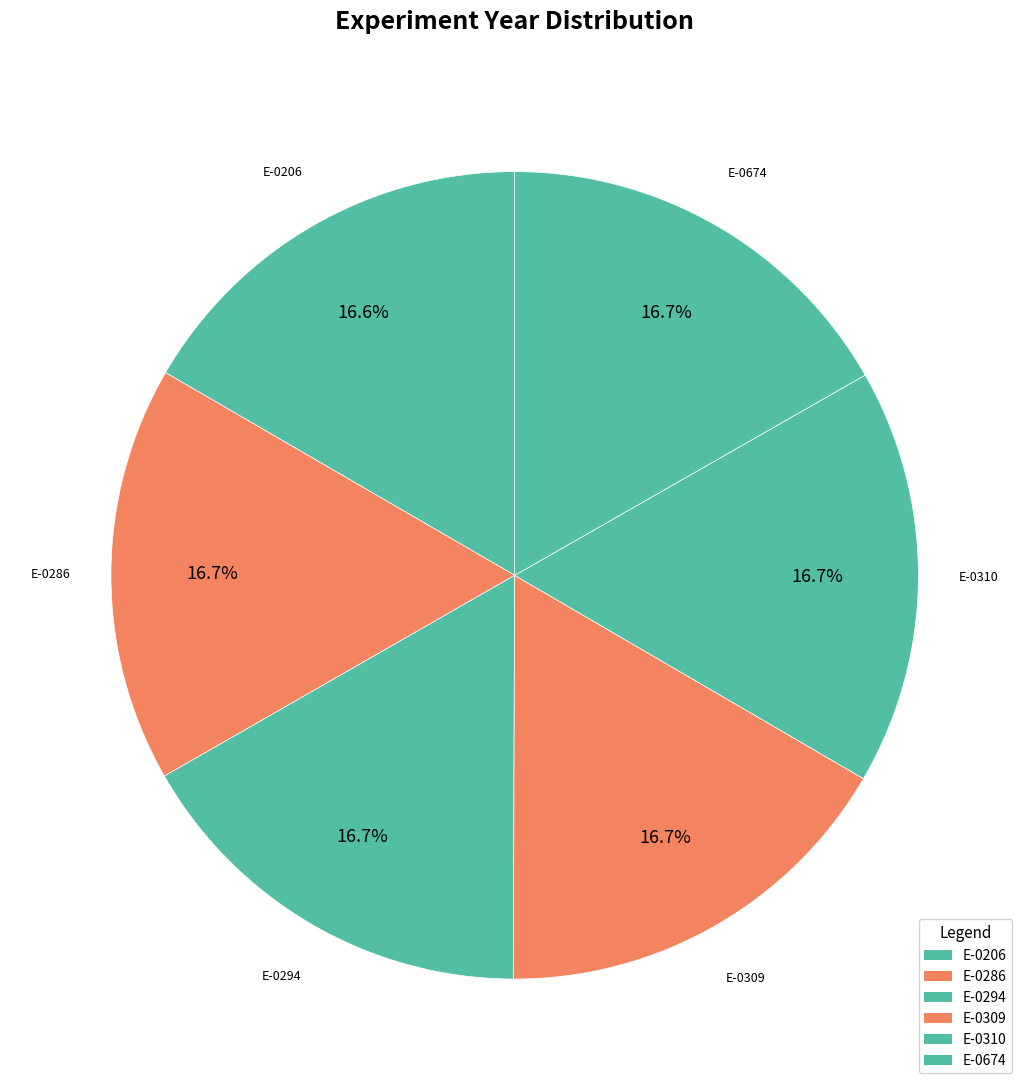

What is the ratio of the value at E-0286 to the value at E-0206?

1.0